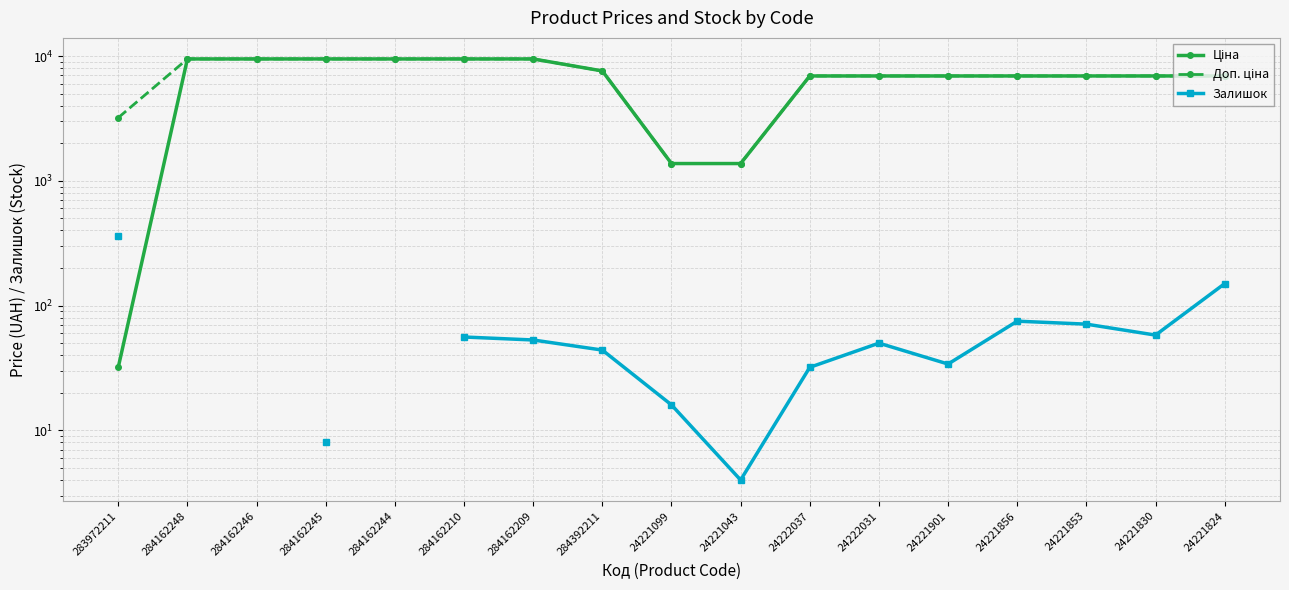

Where is Залишок nearest to the value 182?

24221824